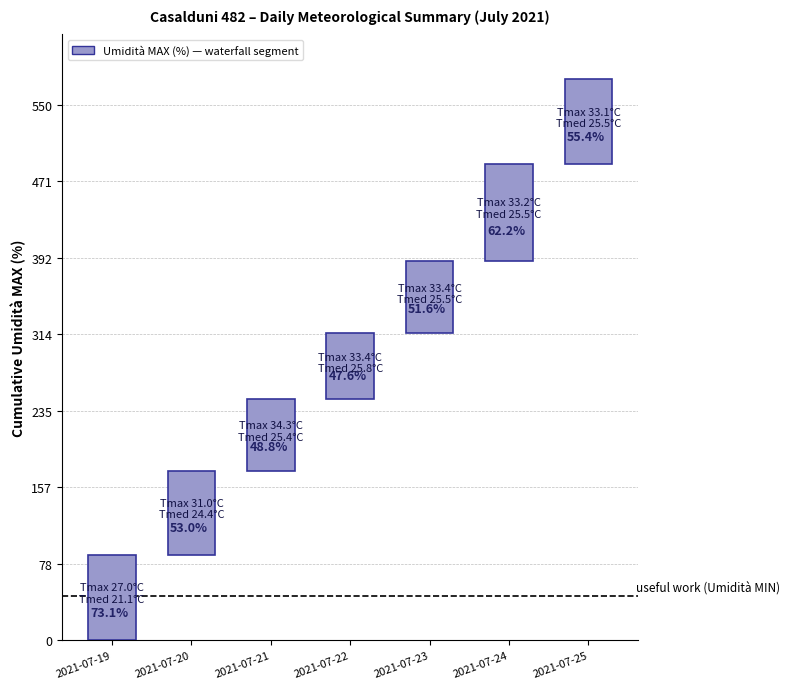

Which category has the highest value across all series?

2021-07-24